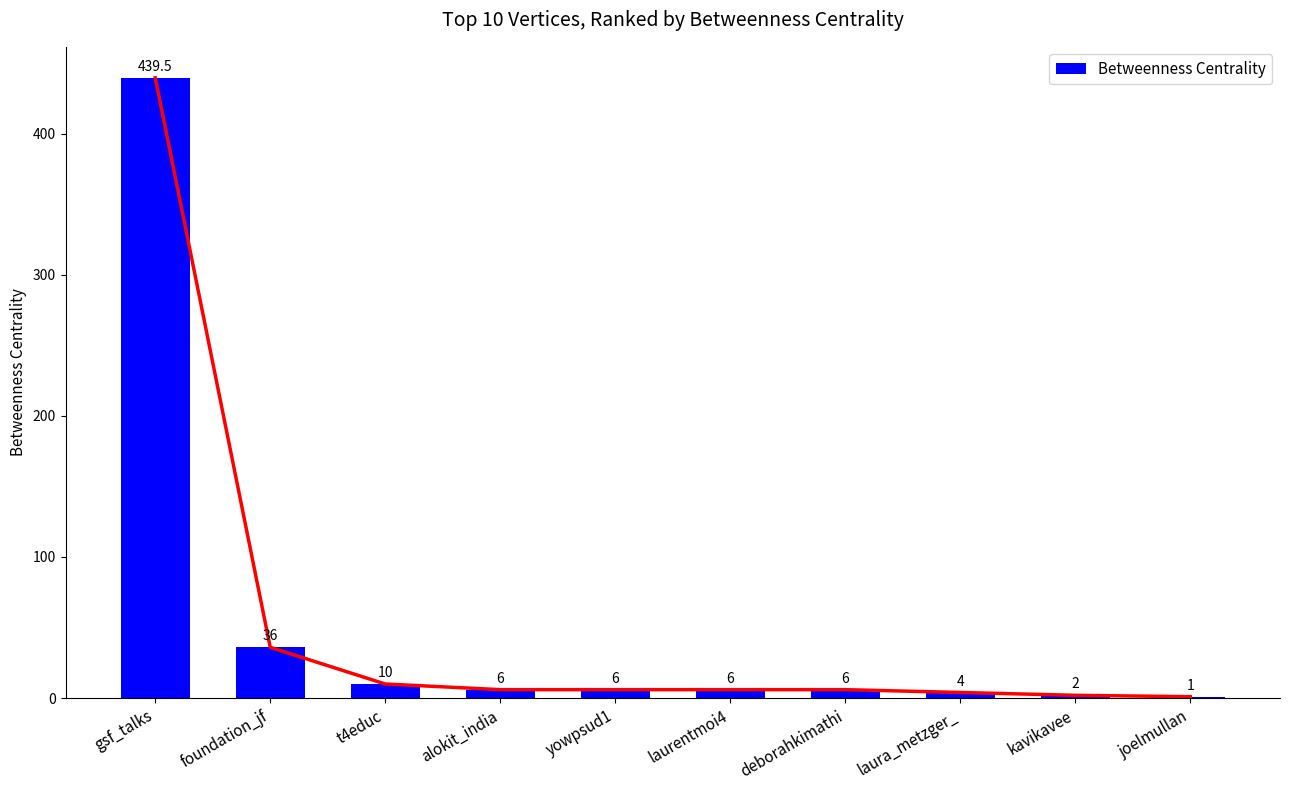

Reading left to right, what are all the values shown in this chart?

gsf_talks=439.5	foundation_jf=36.0	t4educ=10.0	alokit_india=6.0	yowpsud1=6.0	laurentmoi4=6.0	deborahkimathi=6.0	laura_metzger_=4.0	kavikavee=2.0	joelmullan=1.0